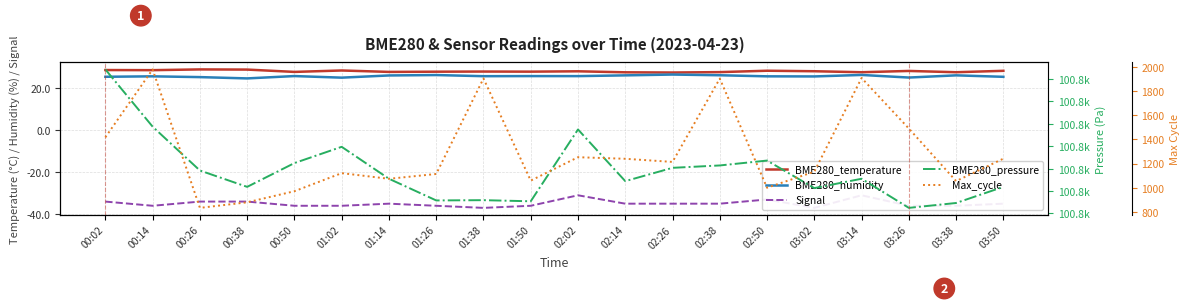

Is the value of BME280_humidity at 02:02 greater than the value of Max_cycle at 00:14?

No